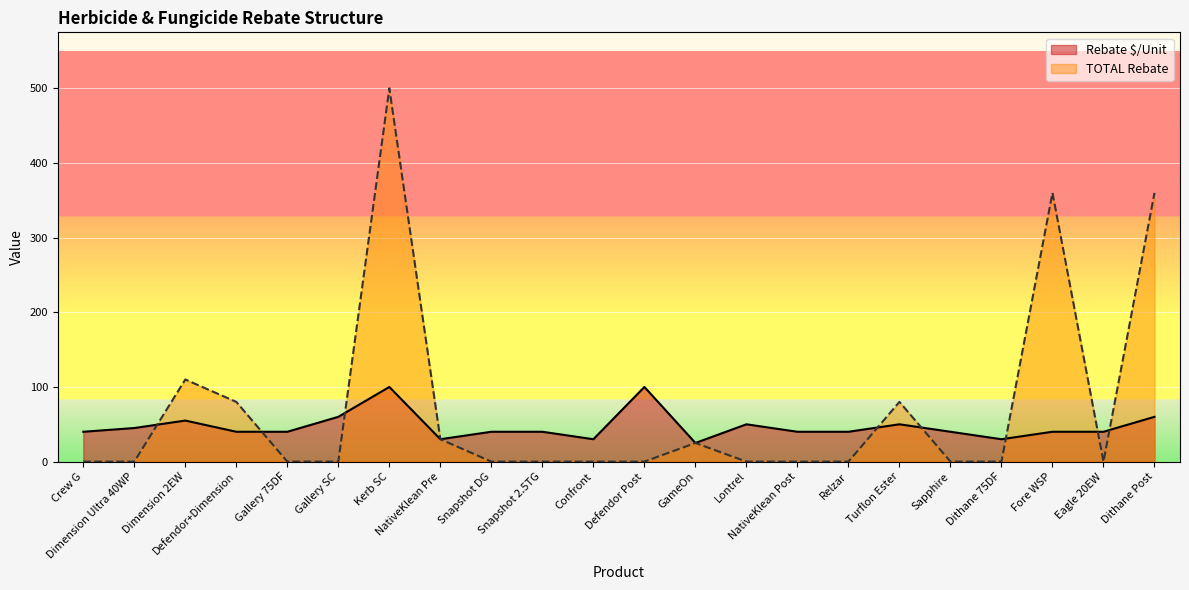

Rank the categories by TOTAL Rebate value from highest to lowest.

Kerb SC, Fore WSP, Dithane Post, Dimension 2EW, Defendor+Dimension, Turflon Ester, NativeKlean Pre, GameOn, Crew G, Dimension Ultra 40WP, Gallery 75DF, Gallery SC, Snapshot DG, Snapshot 2.5TG, Confront, Defendor Post, Lontrel, NativeKlean Post, Relzar, Sapphire, Dithane 75DF, Eagle 20EW